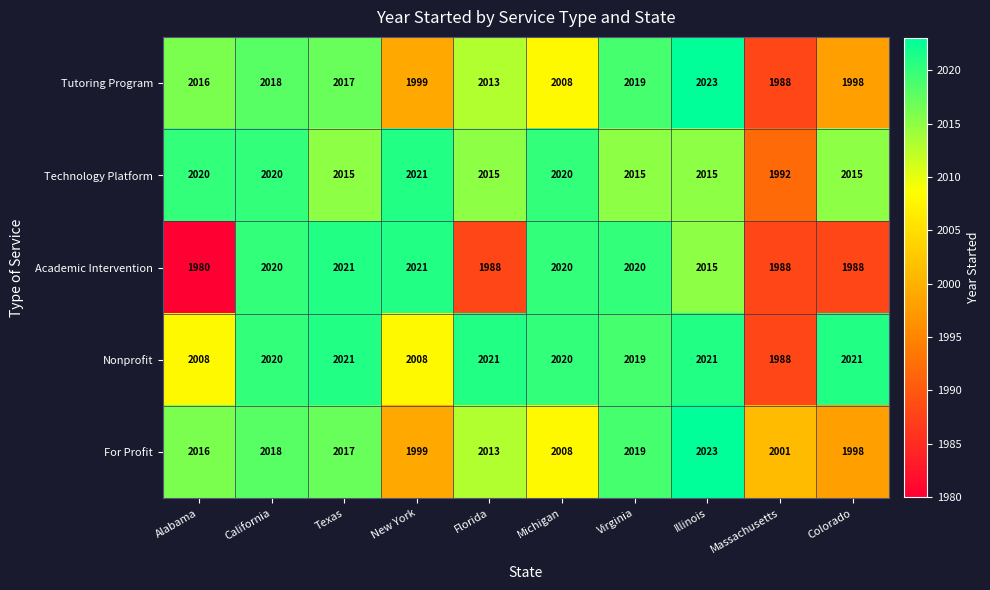

Read the Academic Intervention value at Virginia.

2020